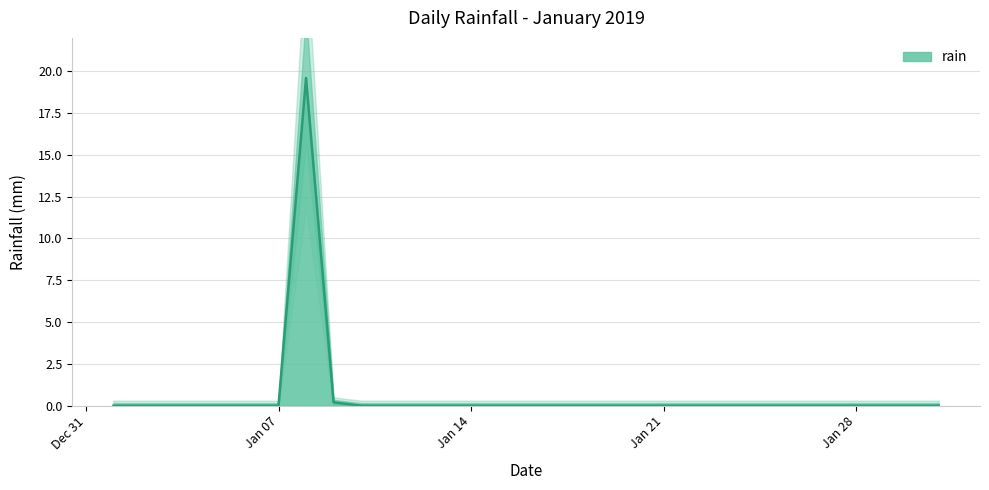

The value at 2019-01-05 is 12.2. True or false?

False